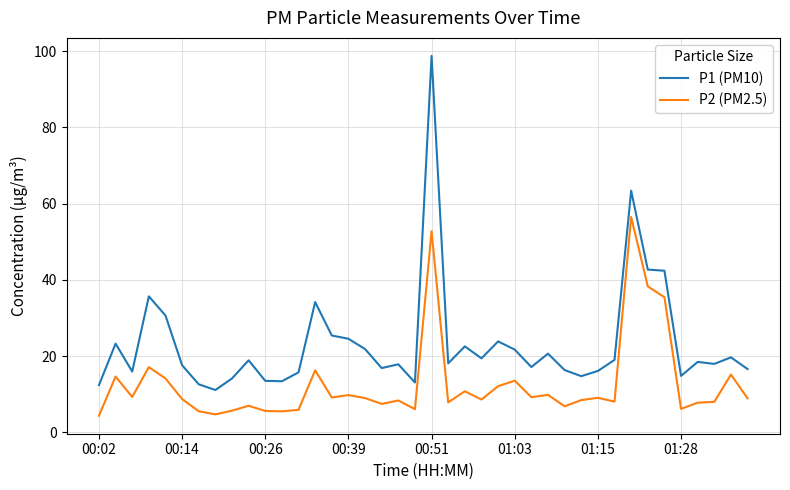

Which series has the largest range (max minus min)?

P1 (PM10)